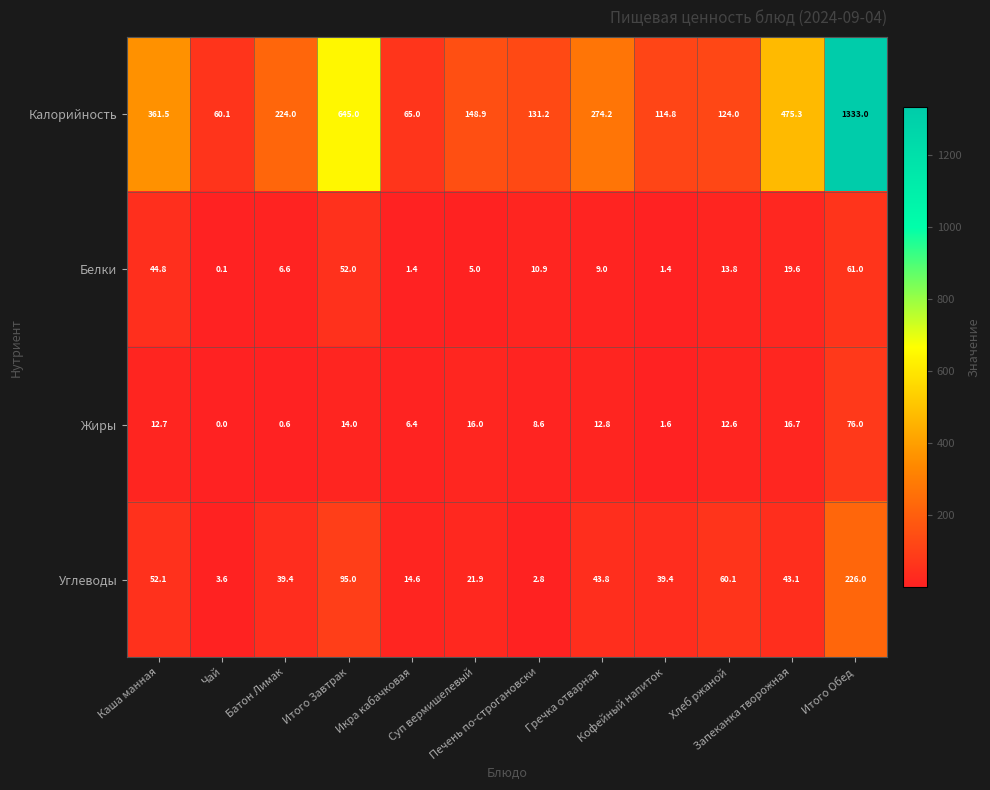

What is the difference between the highest and lowest values at Печень по-строгановски?

128.4